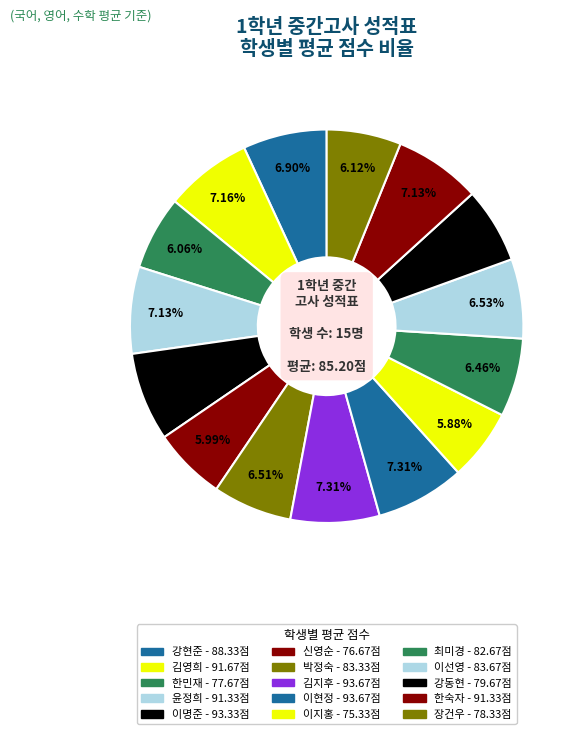

To the nearest percent, what portion does 강동현 represent?

6%